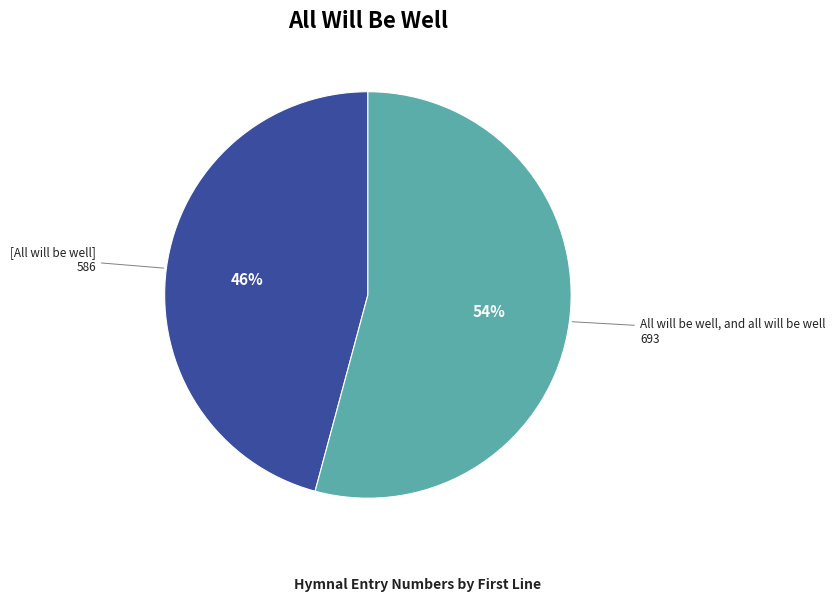

Is All will be well, and all will be well the majority of the pie?

Yes